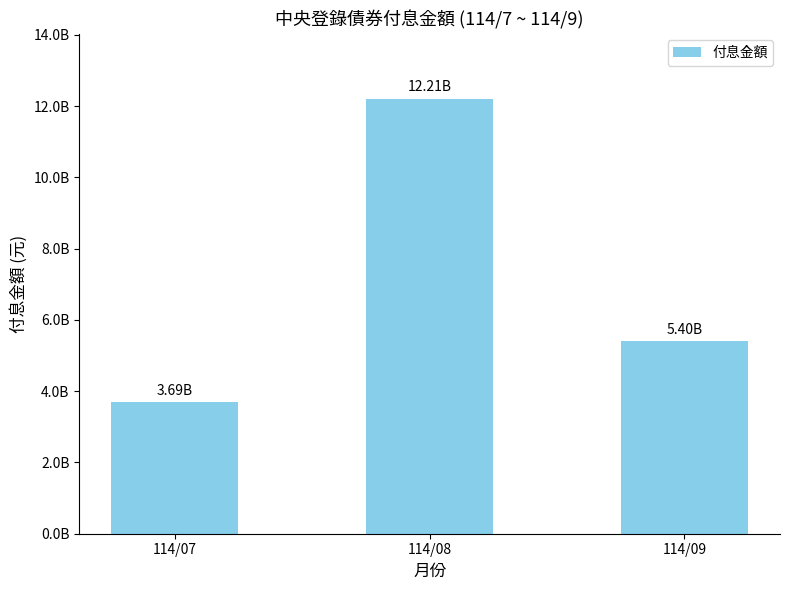

At which category does the chart reach its minimum across all series?

114/07